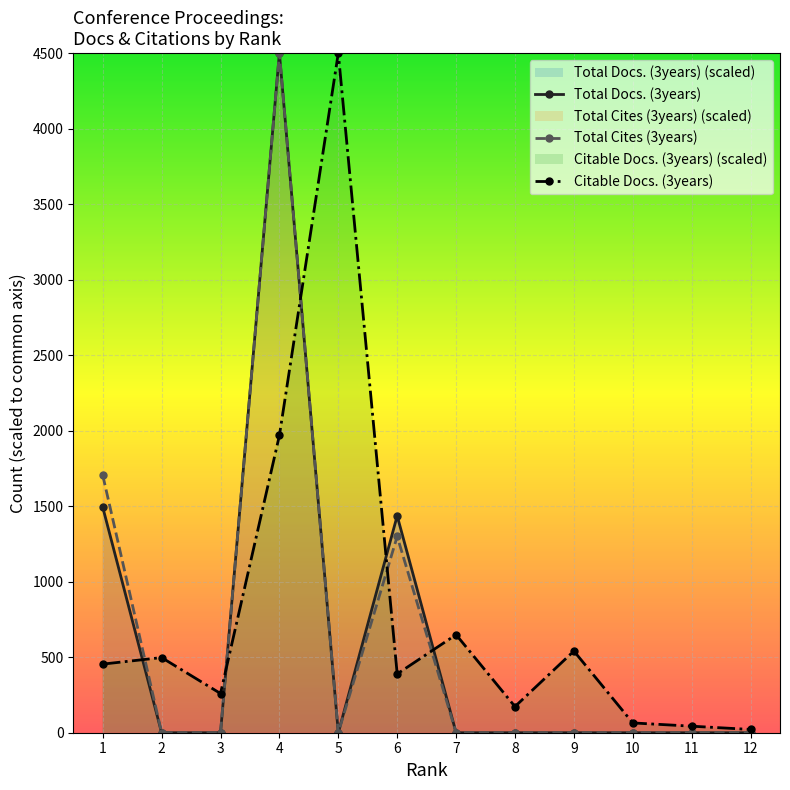

What is the value of the Citable Docs. (3years) point at the 2nd from the left?

497.6